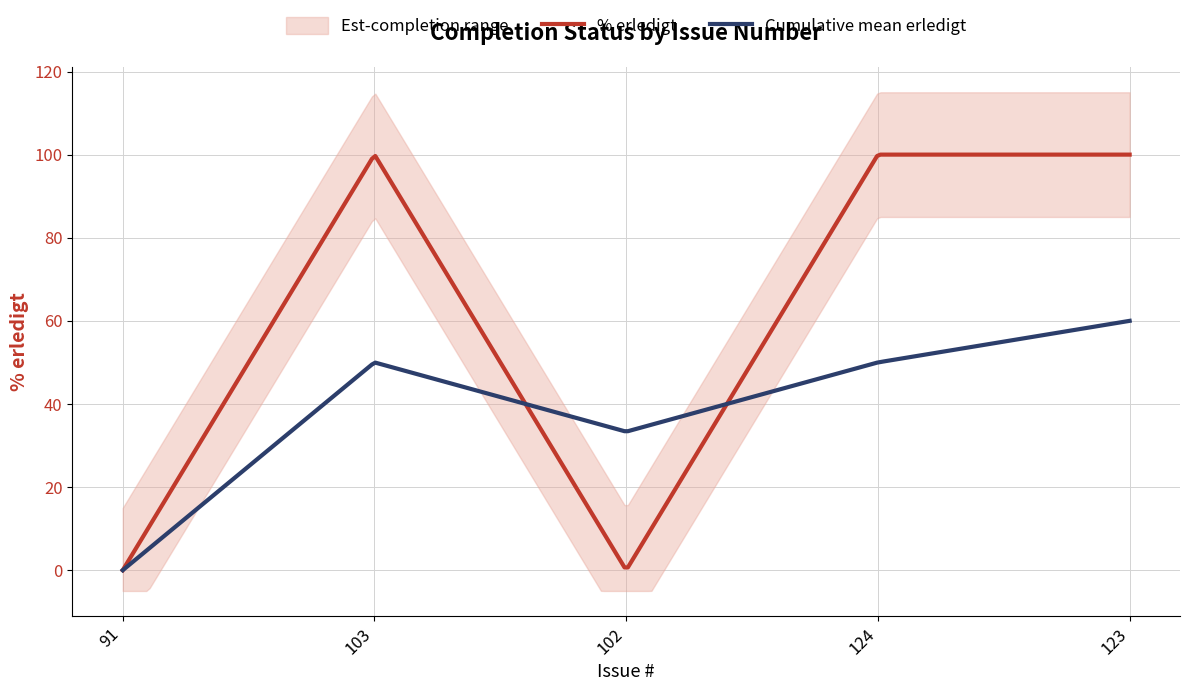

At which category does the data reach its first local valley?

102